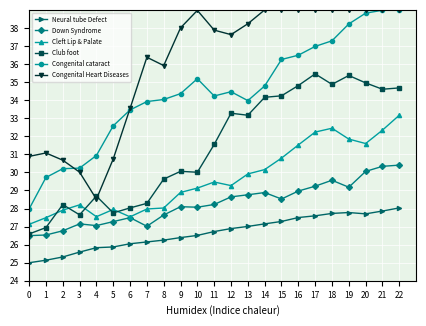

How many series are shown in this chart?

6